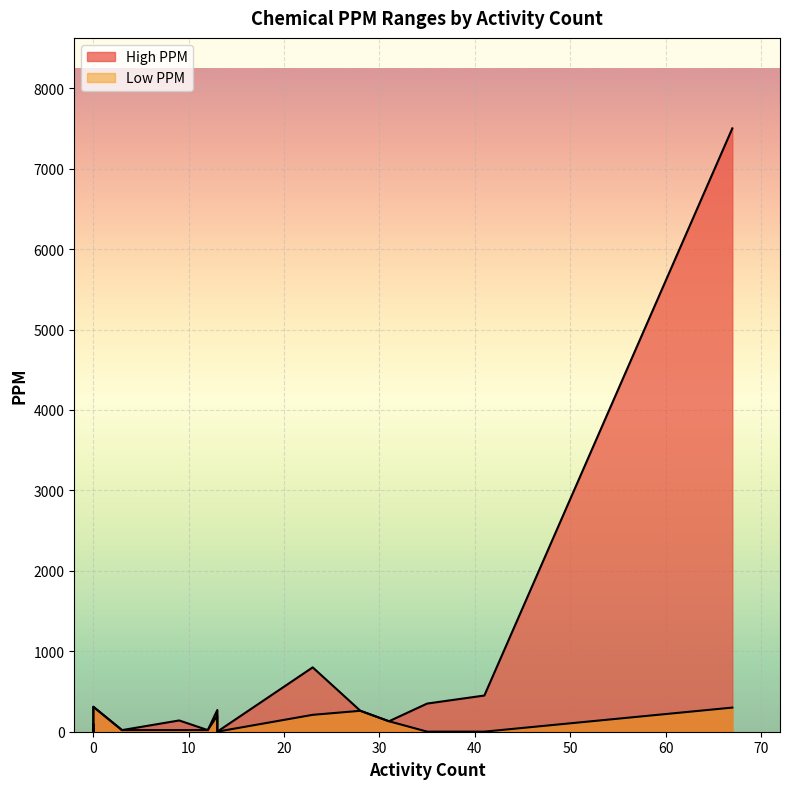

What is the difference between the second highest and minimum values in the High PPM series?

799